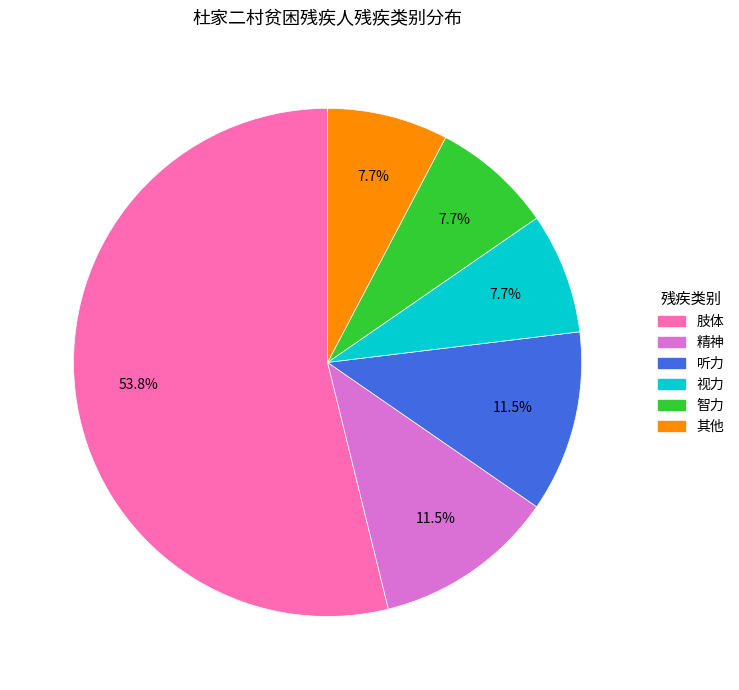

Is there any slice that represents more than half of the pie?

Yes